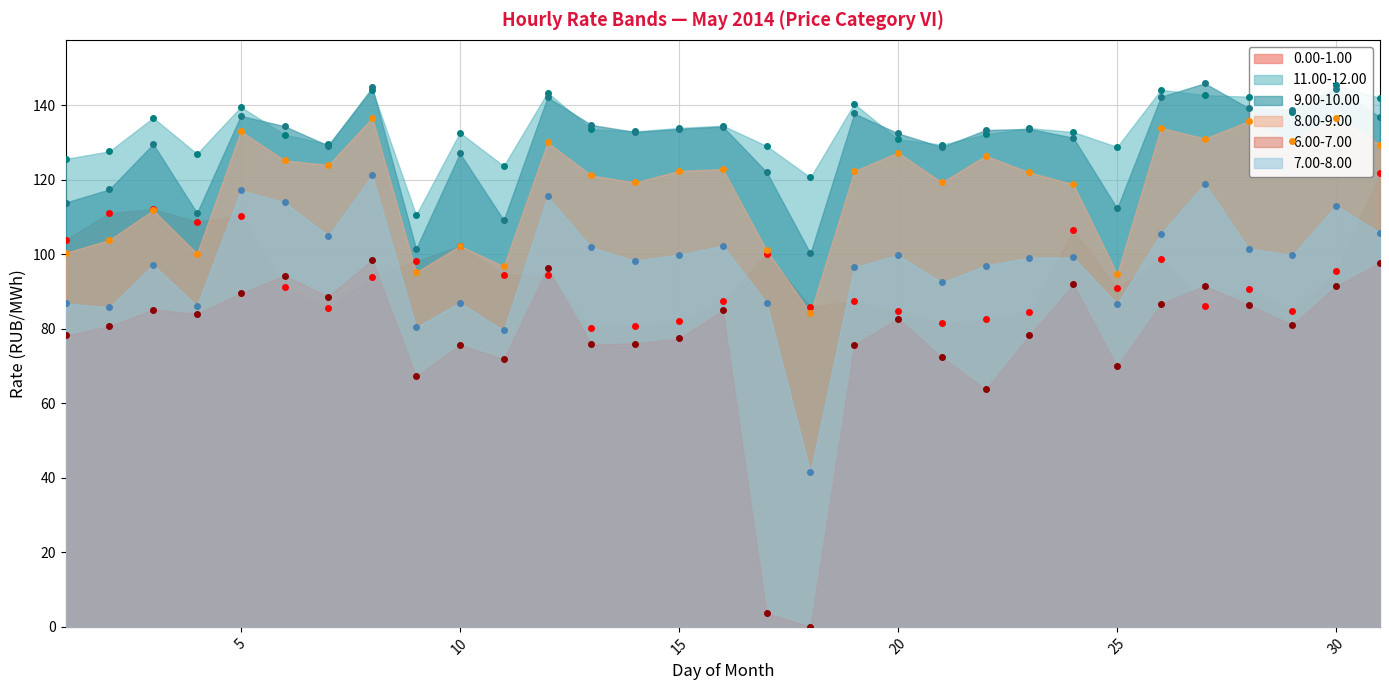

Reading right to left, extract all data points from this chart.

0.00-1.00: 31=121.8	30=95.6	29=84.9	28=90.7	27=86.2	26=98.8	25=90.9	24=106.5	23=84.4	22=82.5	21=81.5	20=84.8	19=87.4	18=86.0	17=100.2	16=87.4	15=82.1	14=80.9	13=80.3	12=94.6	11=94.6	10=102.3	9=98.2	8=94.0	7=85.6	6=91.3	5=110.4	4=108.8	3=112.2	2=111.1	1=103.9
11.00-12.00: 31=142.0	30=145.4	29=138.1	28=142.3	27=142.7	26=144.2	25=128.8	24=132.8	23=133.9	22=132.2	21=129.4	20=130.8	19=140.4	18=120.6	17=129.1	16=134.6	15=133.9	14=133.0	13=133.6	12=143.4	11=123.7	10=132.7	9=110.6	8=144.2	7=129.5	6=132.2	5=139.6	4=127.0	3=136.7	2=127.7	1=125.6
9.00-10.00: 31=136.9	30=144.3	29=138.9	28=139.3	27=145.9	26=142.3	25=112.3	24=131.3	23=133.7	22=133.4	21=128.8	20=132.5	19=137.8	18=100.2	17=122.1	16=134.3	15=133.7	14=132.8	13=134.7	12=142.2	11=109.2	10=127.1	9=101.5	8=144.8	7=129.2	6=134.4	5=137.2	4=111.1	3=129.6	2=117.4	1=113.9
8.00-9.00: 31=129.4	30=136.7	29=130.4	28=135.7	27=131.1	26=134.0	25=94.7	24=118.8	23=122.0	22=126.5	21=119.3	20=127.3	19=122.4	18=84.3	17=101.1	16=122.9	15=122.4	14=119.3	13=121.2	12=130.1	11=96.8	10=102.3	9=95.1	8=136.7	7=124.0	6=125.2	5=133.1	4=100.2	3=111.8	2=103.8	1=100.4
6.00-7.00: 31=97.7	30=91.5	29=81.1	28=86.4	27=91.6	26=86.8	25=69.9	24=92.0	23=78.3	22=63.8	21=72.4	20=82.8	19=75.7	18=0.0	17=3.6	16=85.0	15=77.4	14=76.1	13=75.8	12=96.4	11=71.8	10=75.8	9=67.2	8=98.5	7=88.7	6=94.3	5=89.6	4=84.1	3=85.2	2=80.7	1=78.2
7.00-8.00: 31=105.8	30=113.1	29=99.8	28=101.6	27=119.0	26=105.6	25=86.7	24=99.2	23=99.1	22=97.0	21=92.5	20=99.8	19=96.6	18=41.5	17=87.0	16=102.3	15=99.9	14=98.2	13=101.9	12=115.6	11=79.6	10=87.0	9=80.4	8=121.3	7=105.0	6=114.0	5=117.2	4=86.2	3=97.2	2=85.8	1=86.8